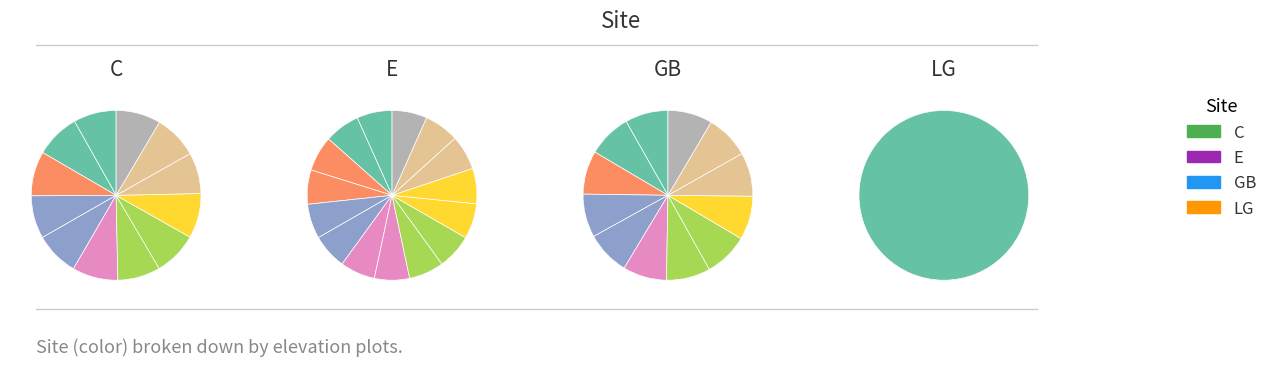

Is it true that LG is 35% of the pie?

False